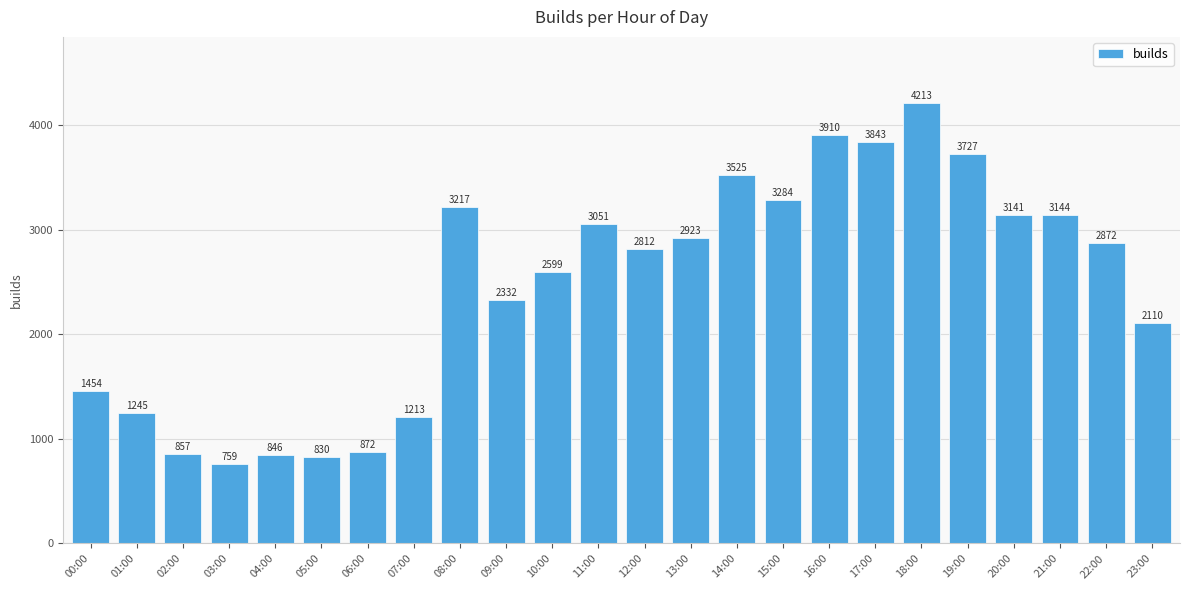

Rank the categories by value from lowest to highest.

03:00, 05:00, 04:00, 02:00, 06:00, 07:00, 01:00, 00:00, 23:00, 09:00, 10:00, 12:00, 22:00, 13:00, 11:00, 20:00, 21:00, 08:00, 15:00, 14:00, 19:00, 17:00, 16:00, 18:00